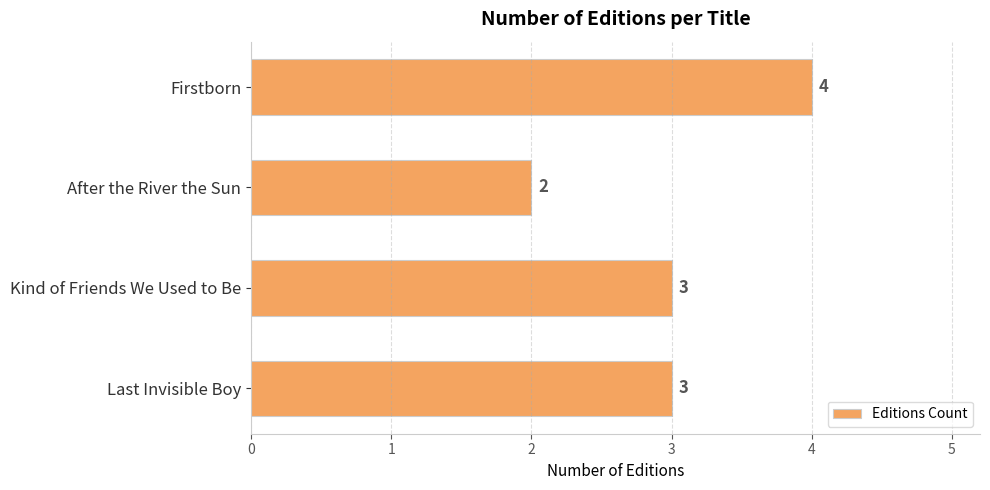

What is the label of the 3rd bar from the top?

Kind of Friends We Used to Be